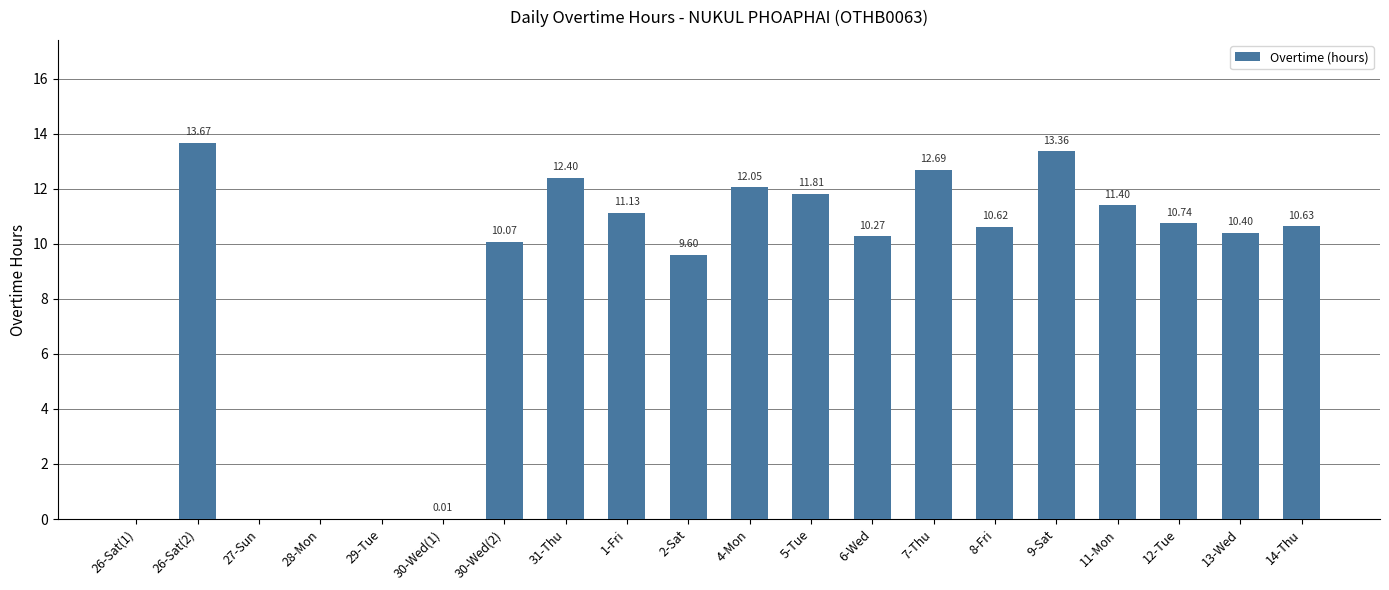

At which category does the chart reach its peak across all series?

26-Sat(2)